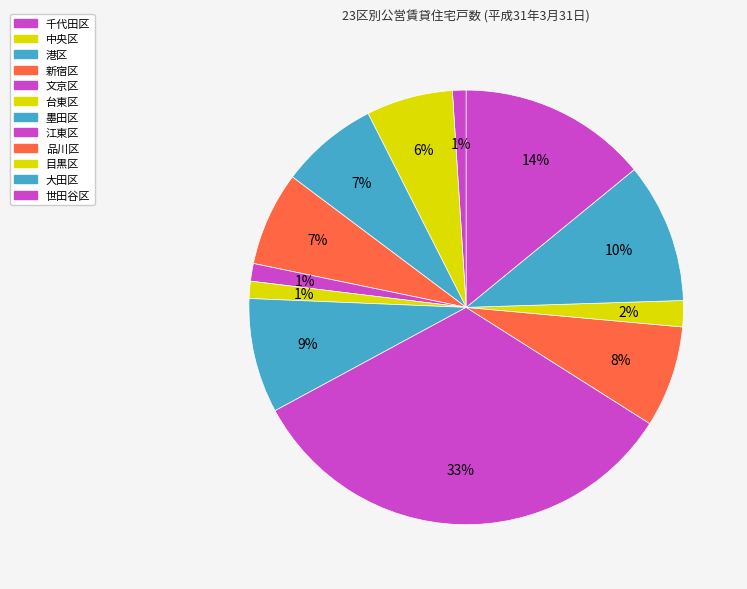

Count the number of slices in the pie.

12